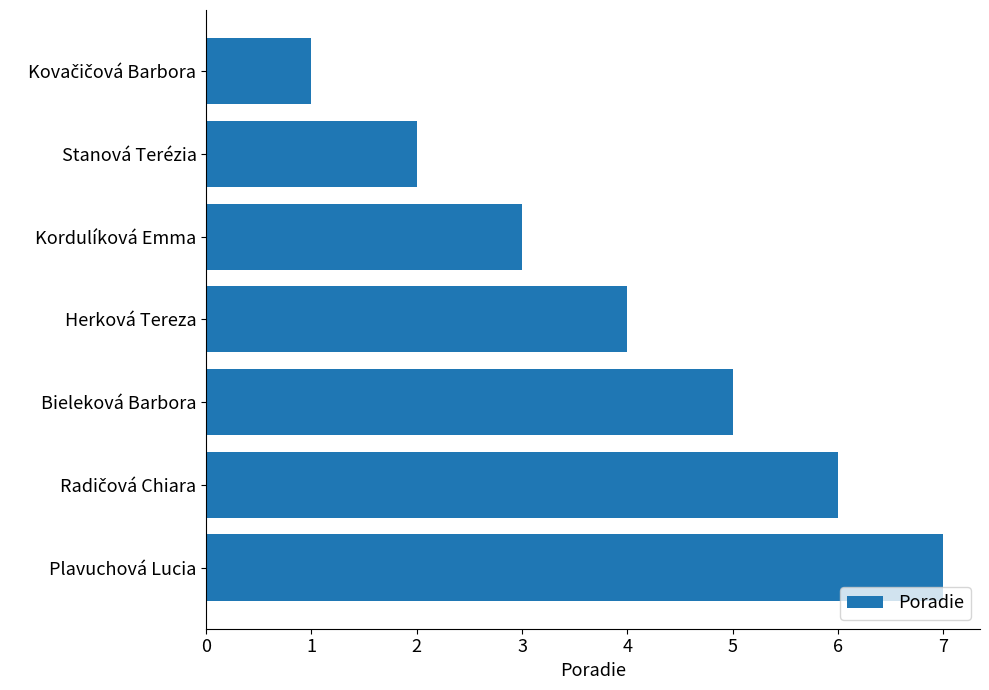

What is the sum of all values?

28